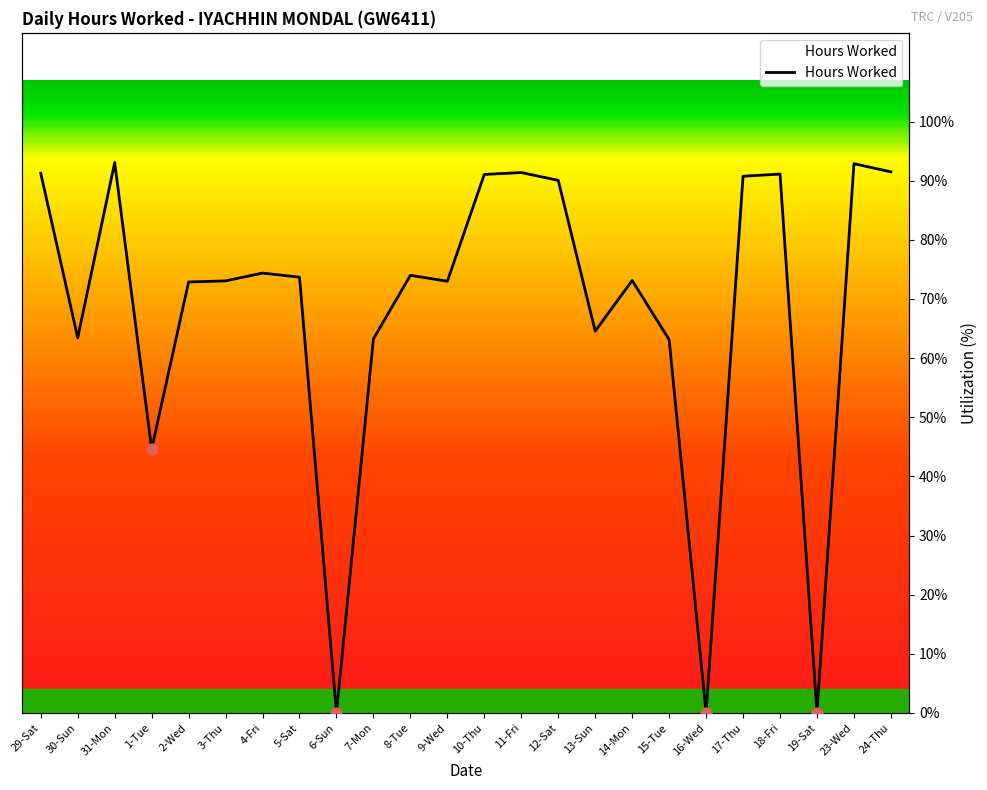

What is the change in value from 29-Sat to 8-Tue?

-0.2